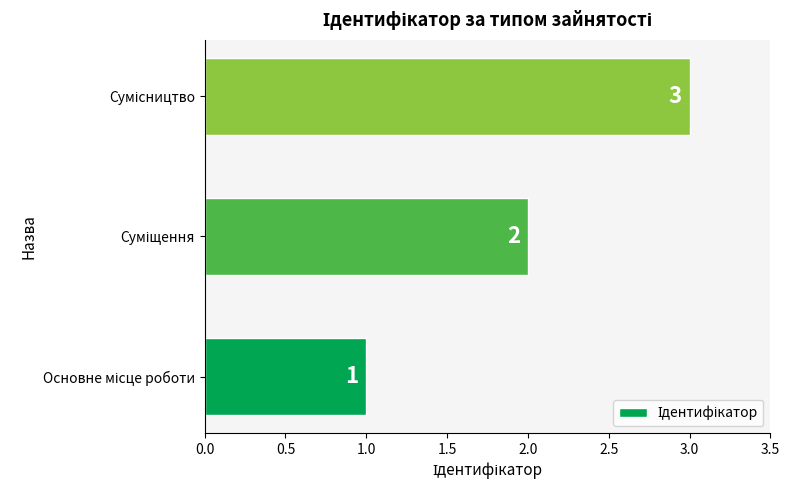

What is the greatest value displayed?

3